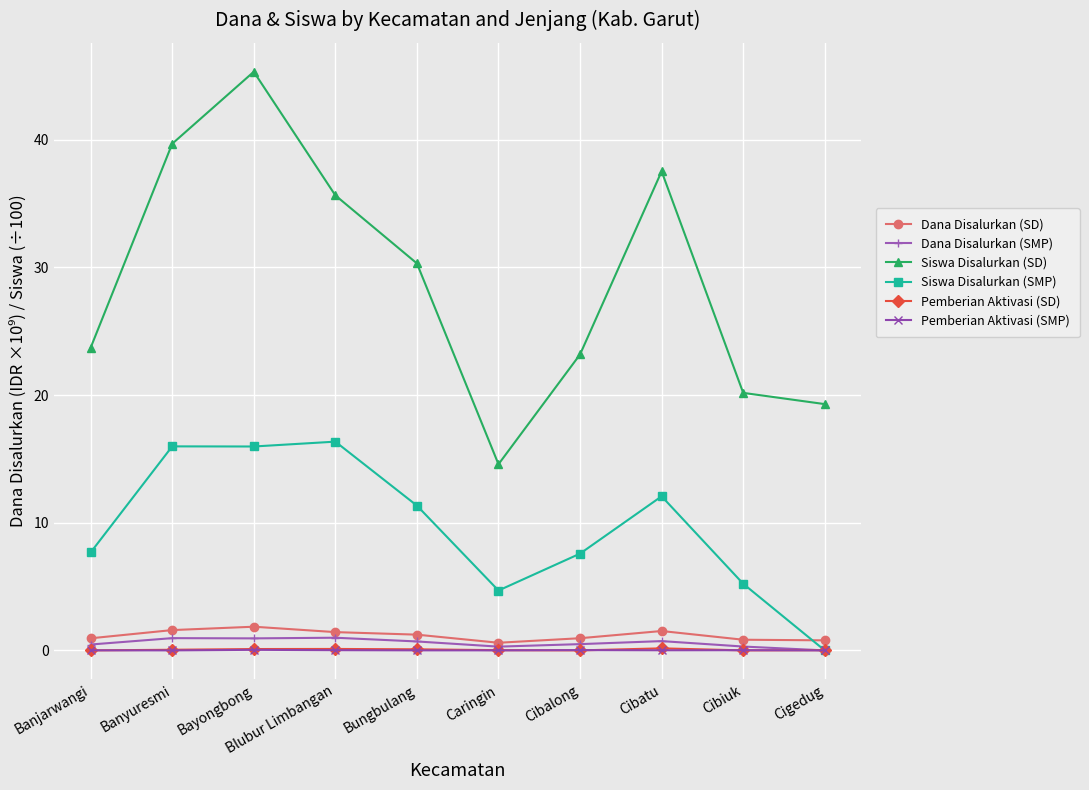

What is the label of the 6th point from the left?

Caringin